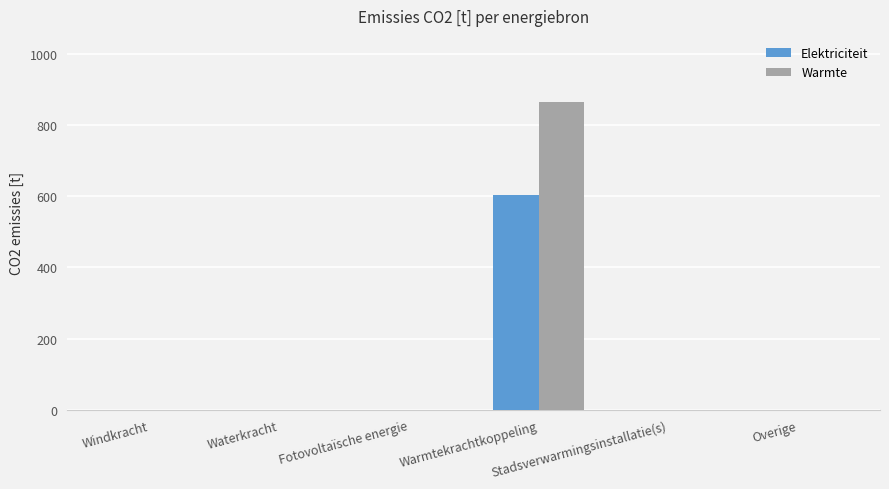

Which series has the largest total across all categories?

Warmte